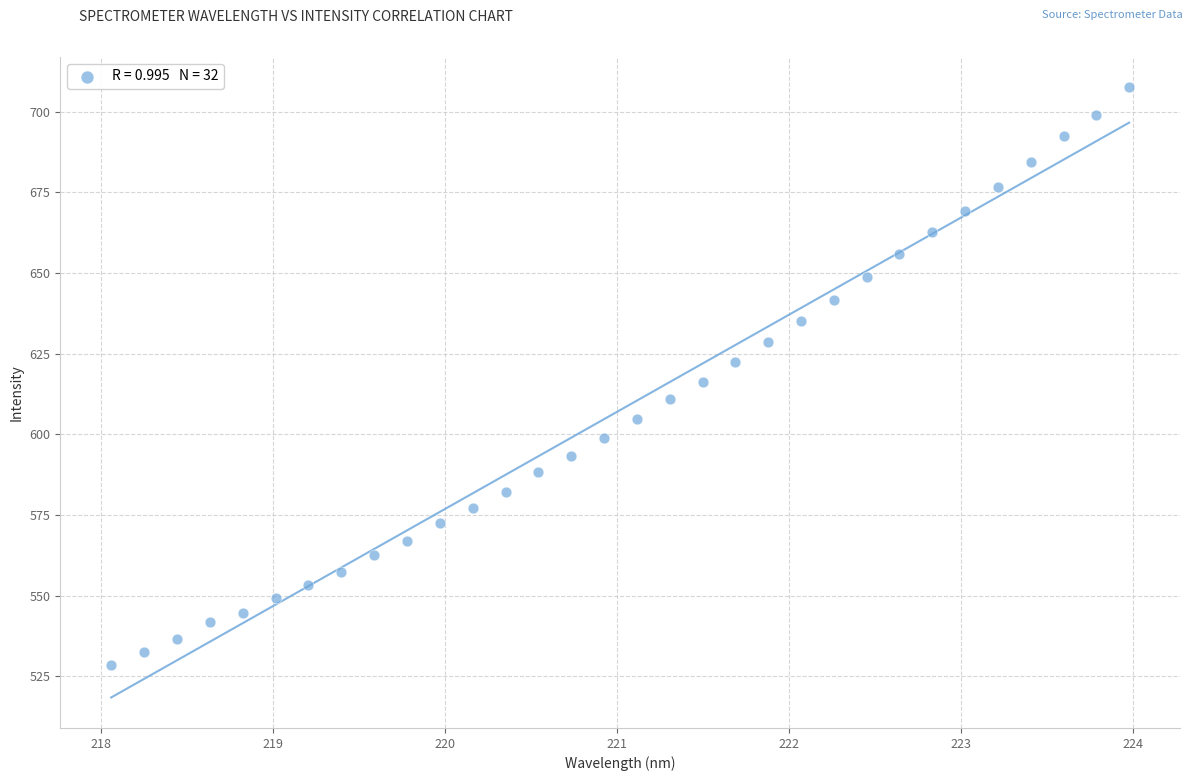

What is the range of Y values (max minus min)?

179.0